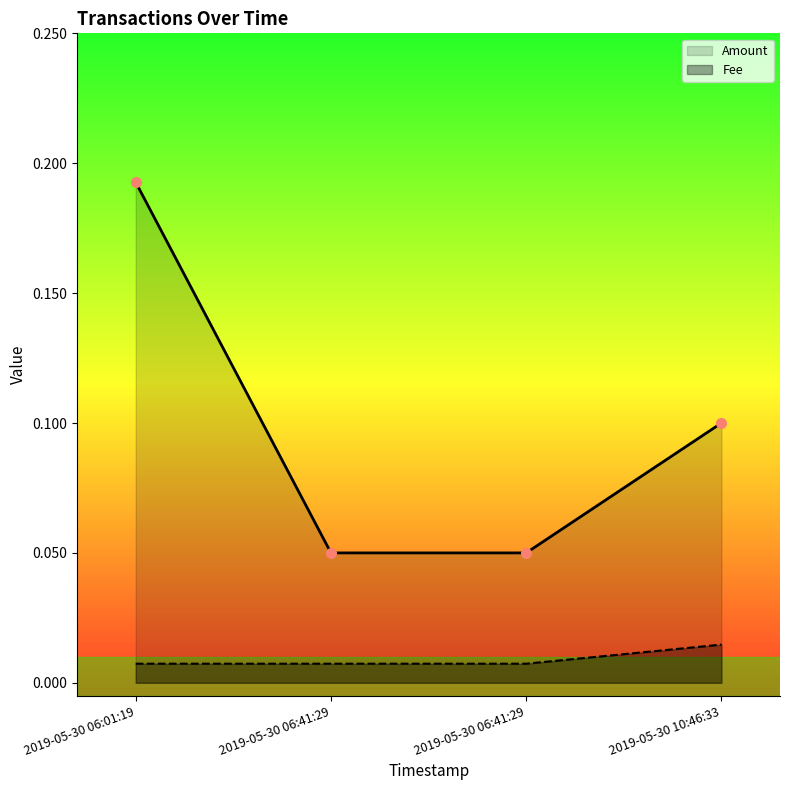

Reading left to right, list all the values displayed in this chart.

Amount: 2019-05-30 06:01:19=0.2	2019-05-30 06:41:29=0.1	2019-05-30 06:41:29=0.1	2019-05-30 10:46:33=0.1
Fee: 2019-05-30 06:01:19=0.0	2019-05-30 06:41:29=0.0	2019-05-30 06:41:29=0.0	2019-05-30 10:46:33=0.0